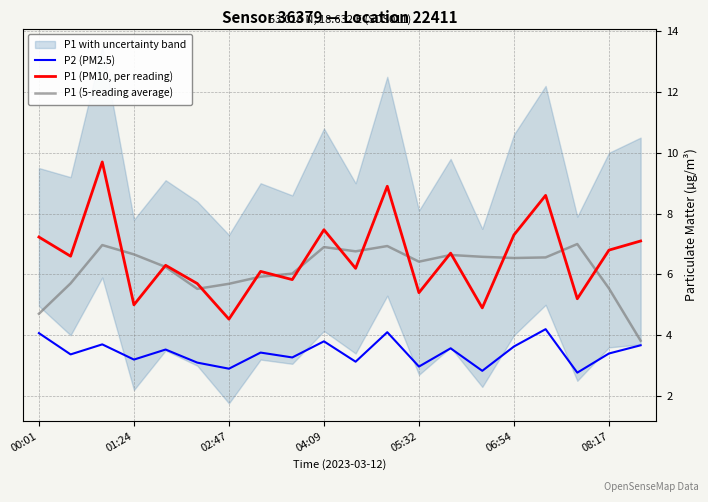

Is it true that P1 (PM10, per reading) equals 7.2 at 00:01?

True